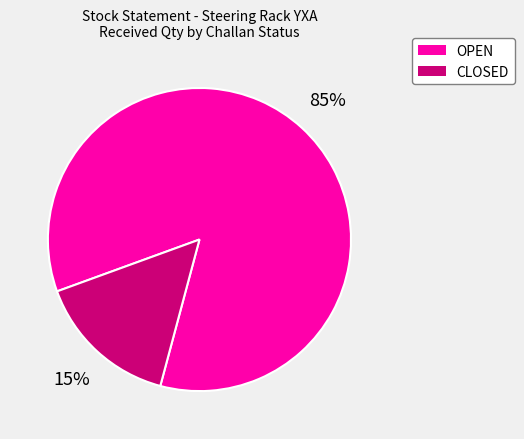

The CLOSED slice represents 15% of the pie. True or false?

True